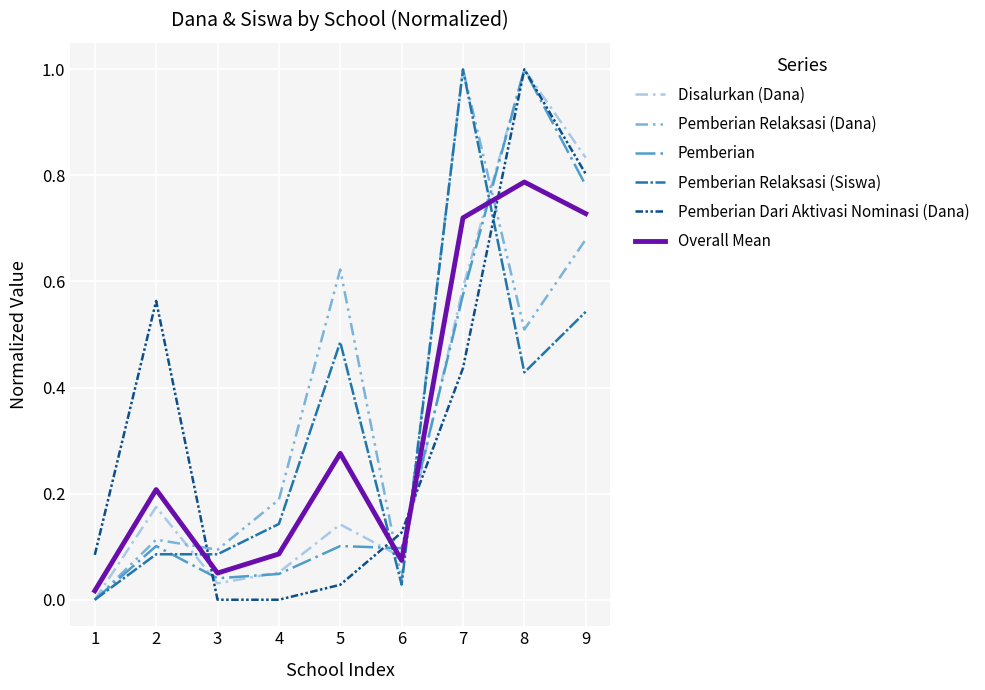

Is the value of Pemberian Relaksasi (Siswa) at 2 greater than the value of Overall Mean at 2?

No